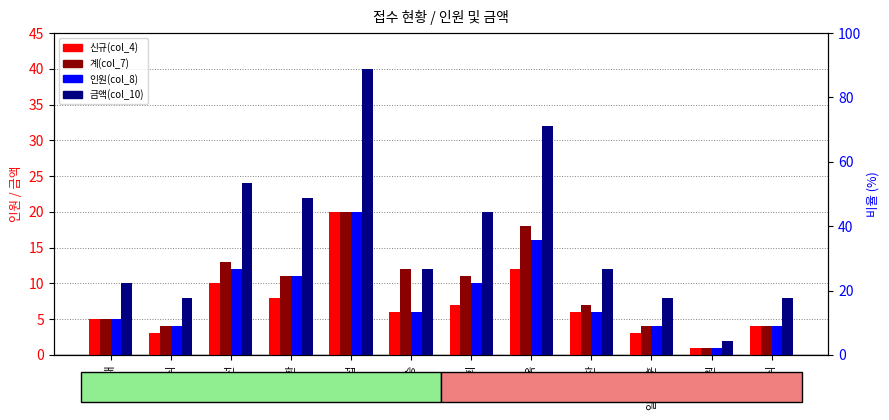

At which label does 신규(col_4) reach its peak?

종섭